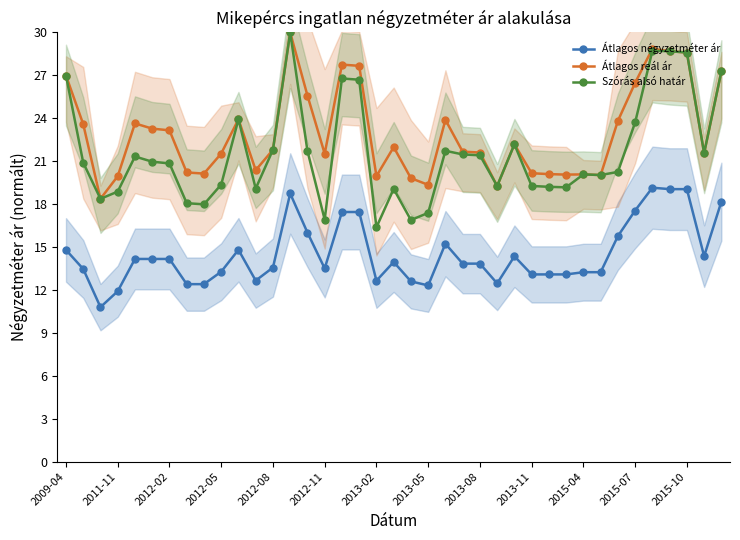

What is the lowest value of the Átlagos négyzetméter ár series?

10.8